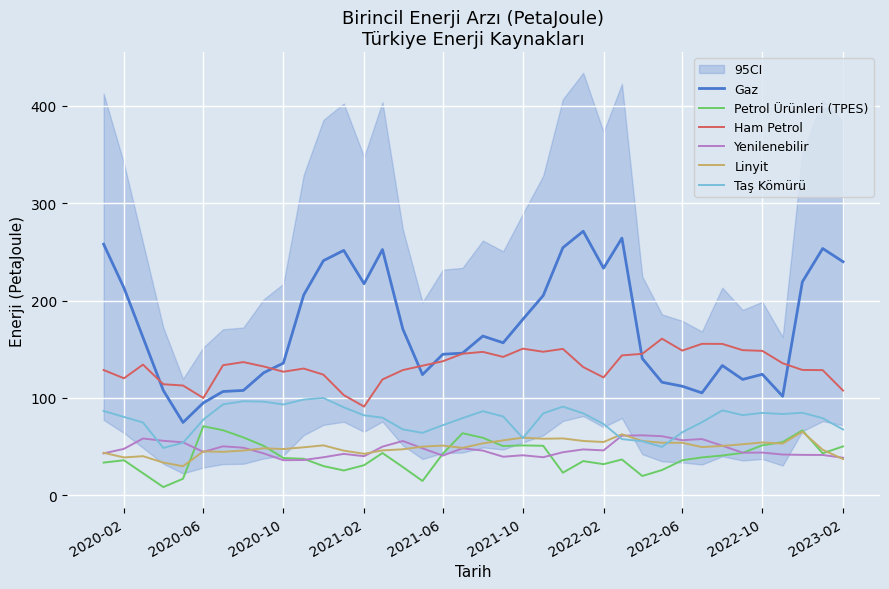

In Ham Petrol, how many points are higher than both neighbors (excluding endpoints)?

8